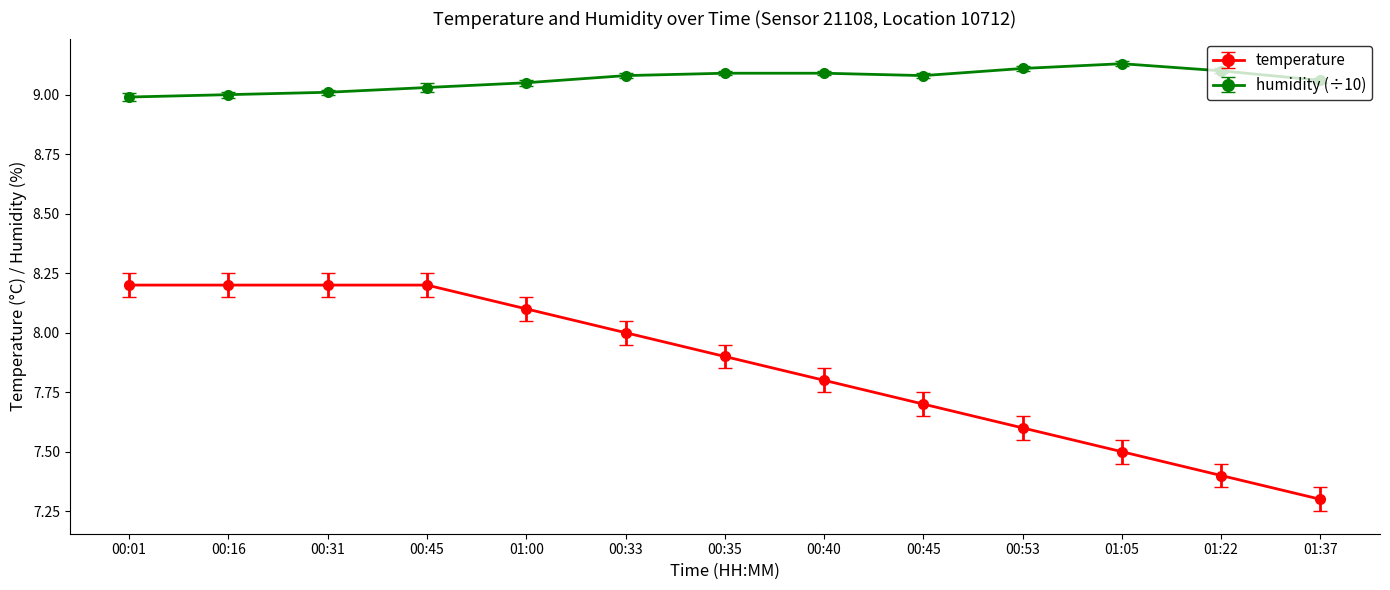

Rank the series at 00:33 from highest to lowest value.

humidity (÷10), temperature